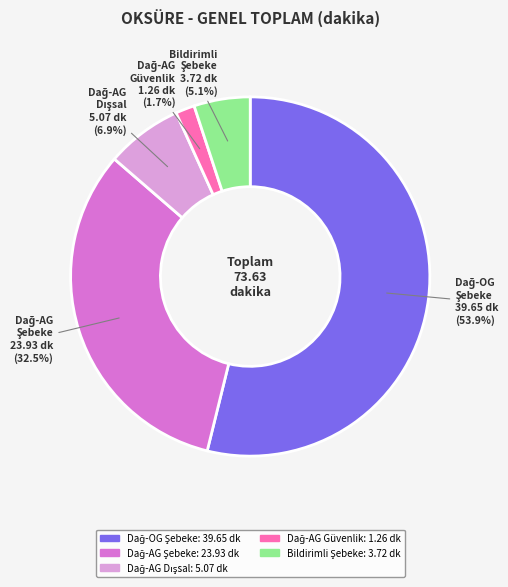

Is there any slice that represents more than half of the pie?

Yes